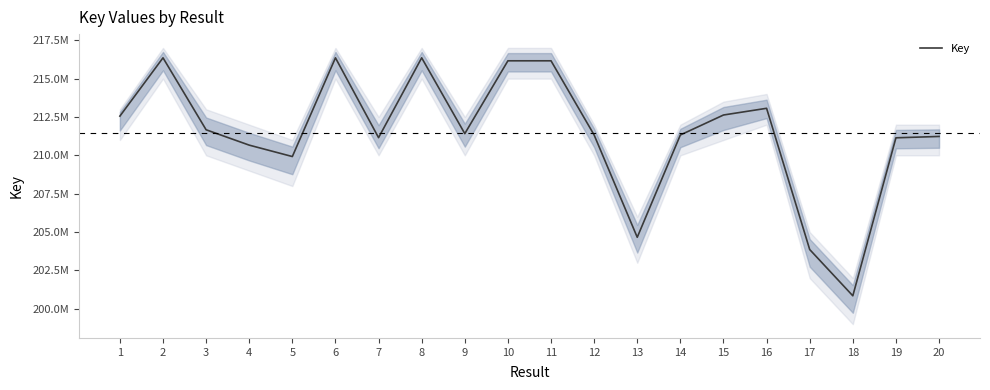

Rank the categories by value from lowest to highest.

18, 17, 13, 5, 4, 19, 7, 20, 12, 14, 9, 3, 1, 15, 16, 10, 11, 2, 6, 8